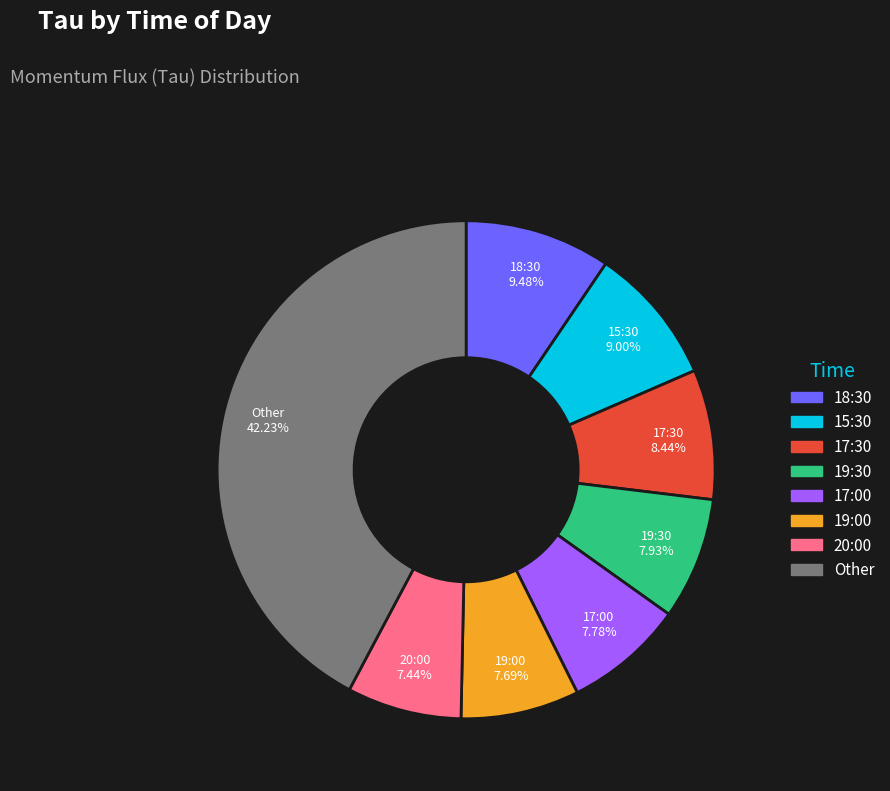

Which has a higher value, Other or 17:30?

Other